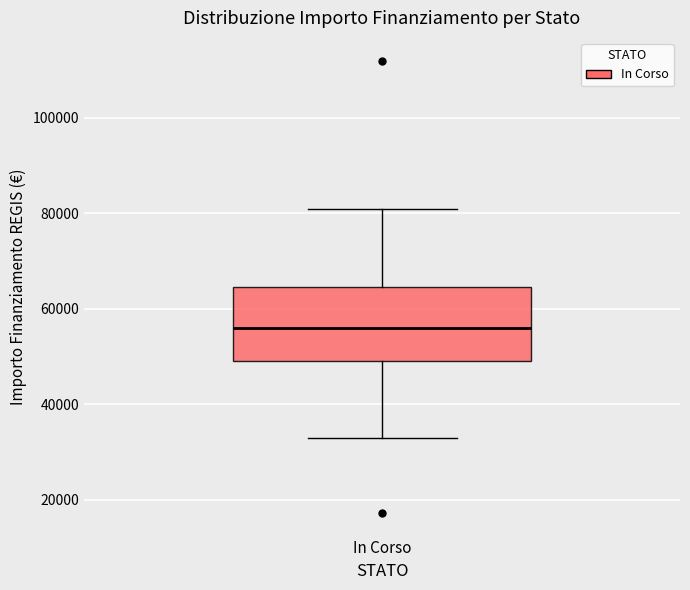

Read this box plot against the y-axis: the position of the median line, the range covered by the box, and the ends of both whiskers. The values are not printed on the chart, so give them approximately, as read against the axis.

median 56000, box 50000 to 64000, whiskers 32000 to 80000